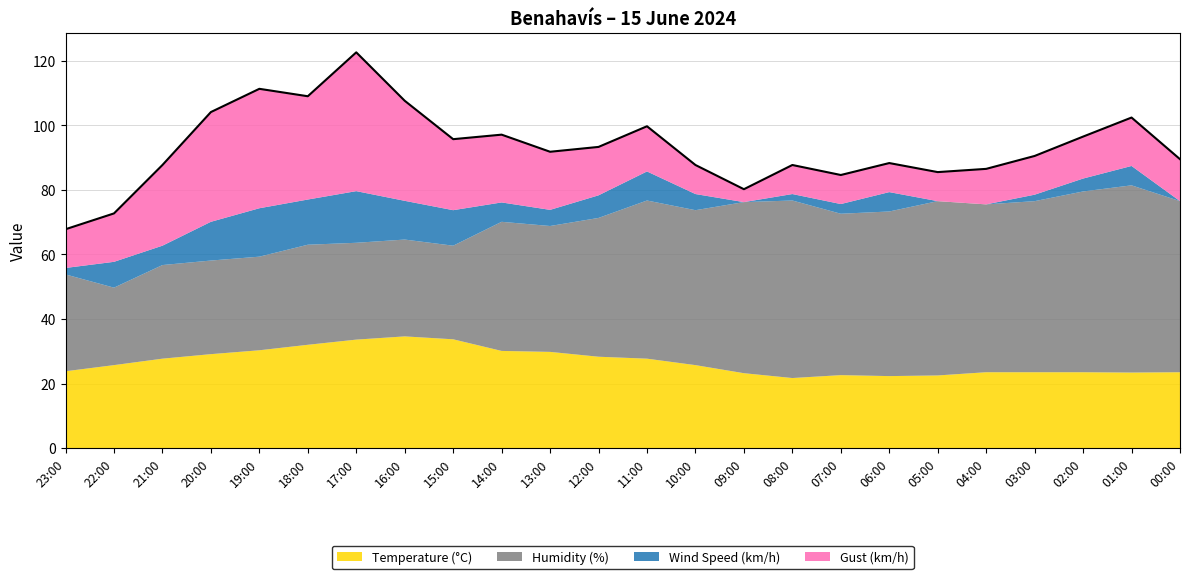

Which series has the largest total across all categories?

Humidity (%)